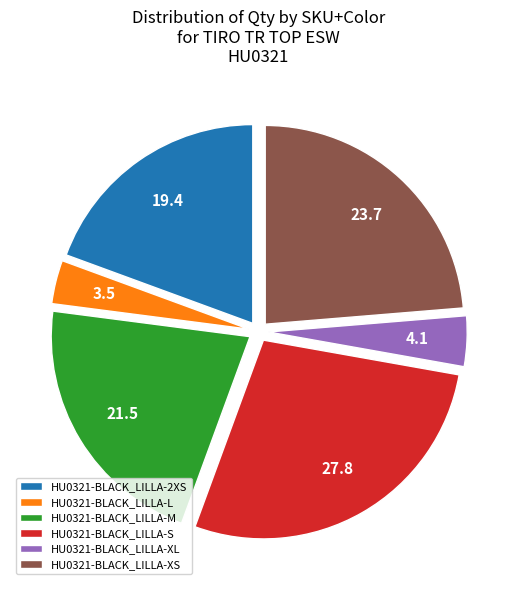

Rank the categories by value from highest to lowest.

HU0321-BLACK_LILLA-S, HU0321-BLACK_LILLA-XS, HU0321-BLACK_LILLA-M, HU0321-BLACK_LILLA-2XS, HU0321-BLACK_LILLA-XL, HU0321-BLACK_LILLA-L